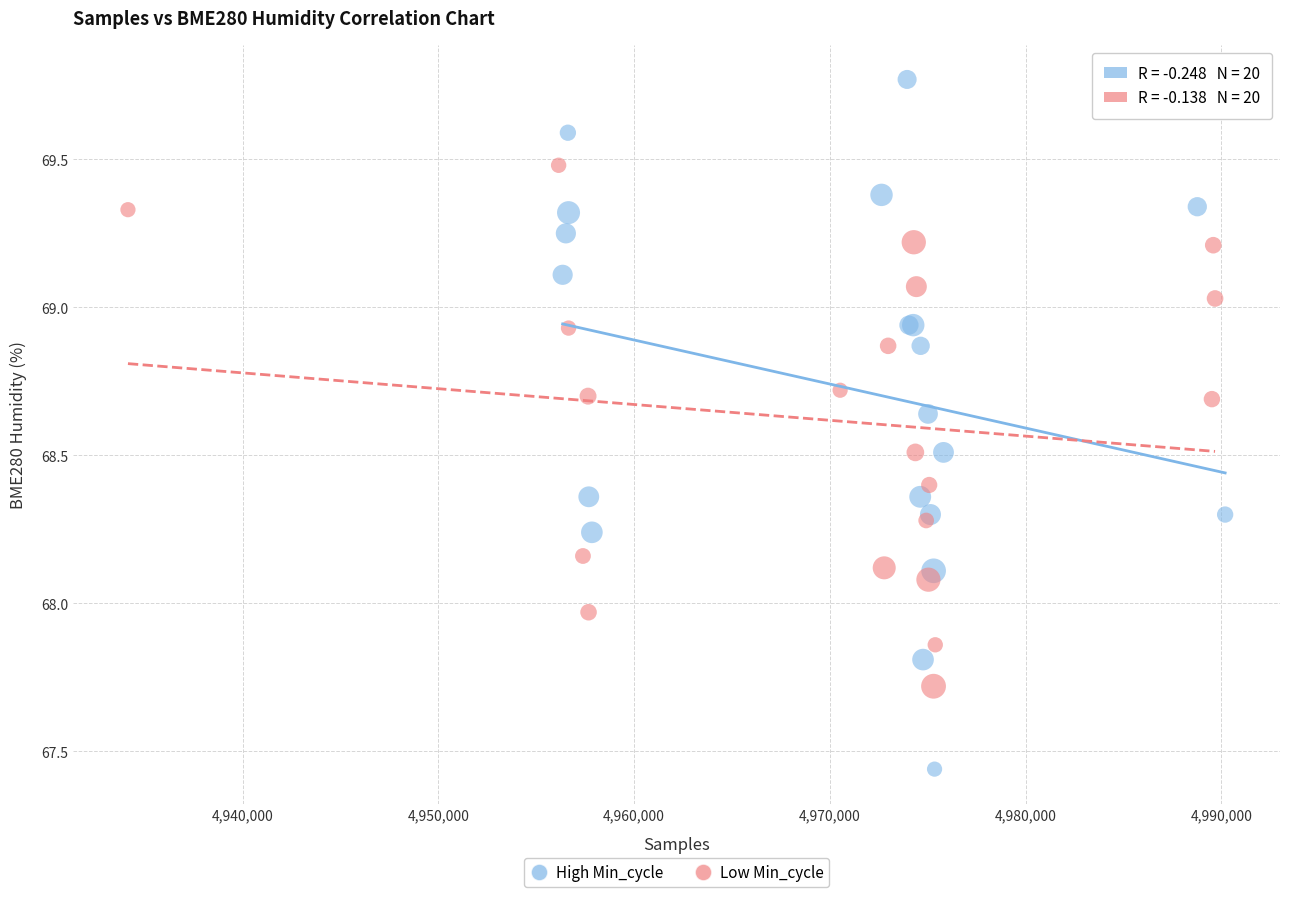

Which series contains the highest Y value?

High Min_cycle